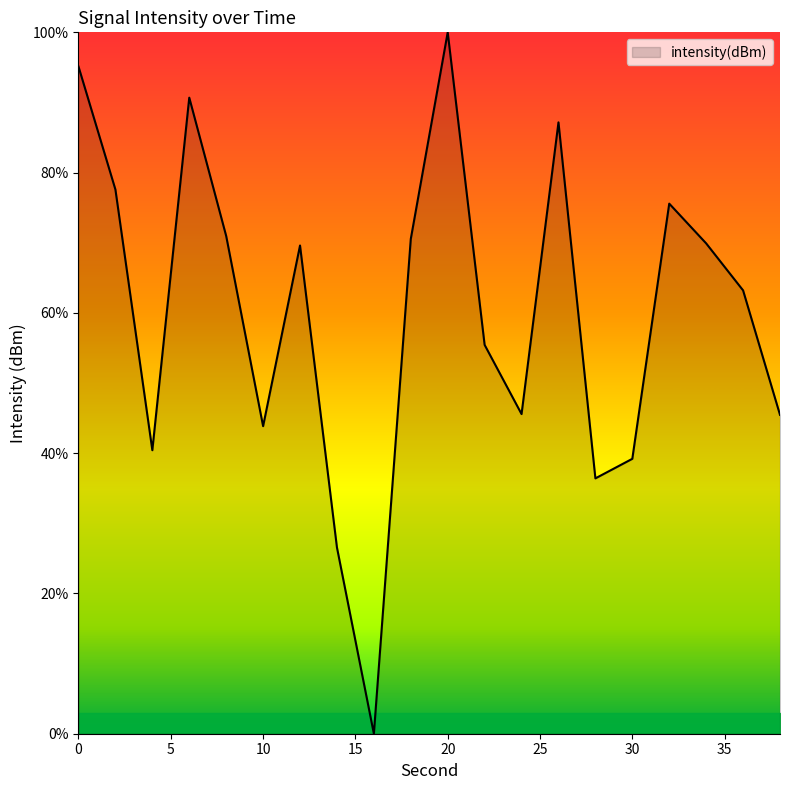

What is the maximum value shown in the chart?

100.0